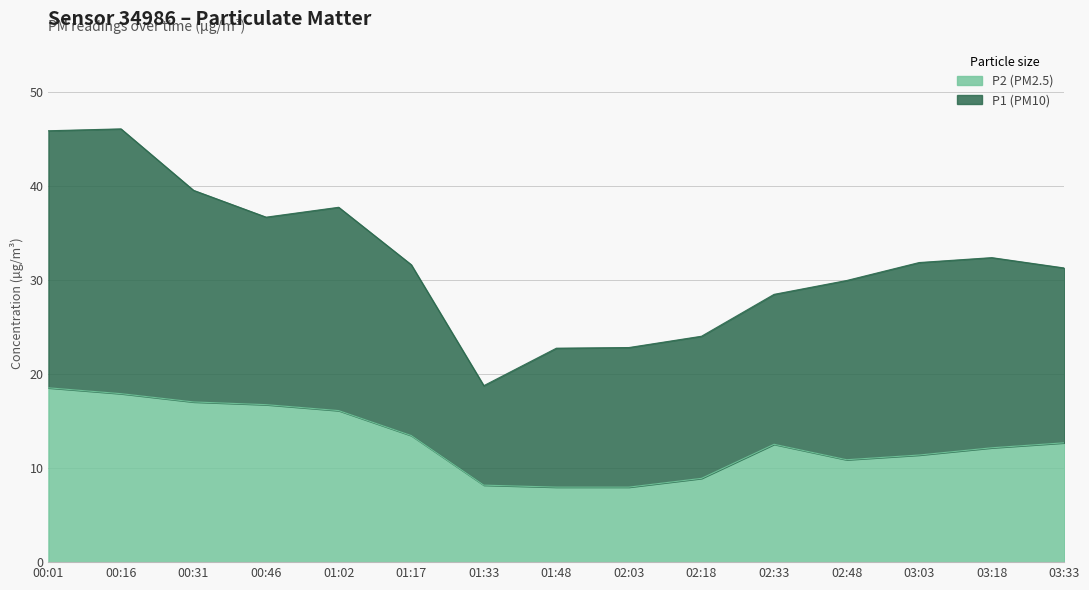

Count the number of categories in the chart.

15